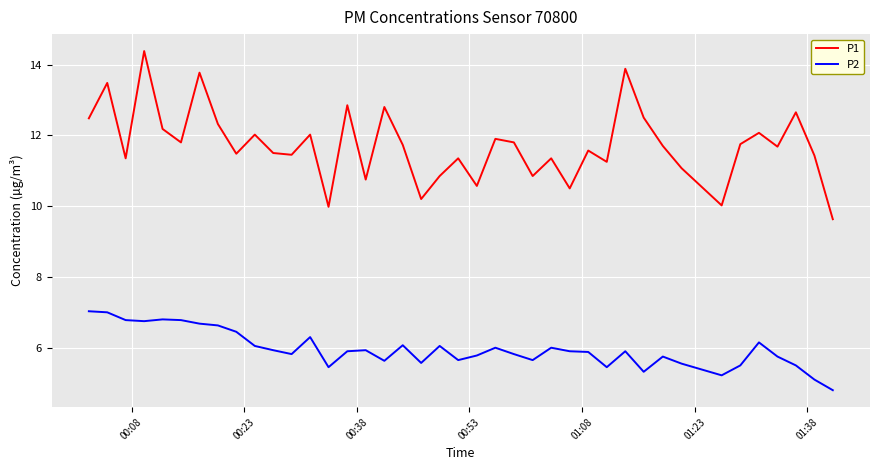

Count the number of categories in the chart.

40